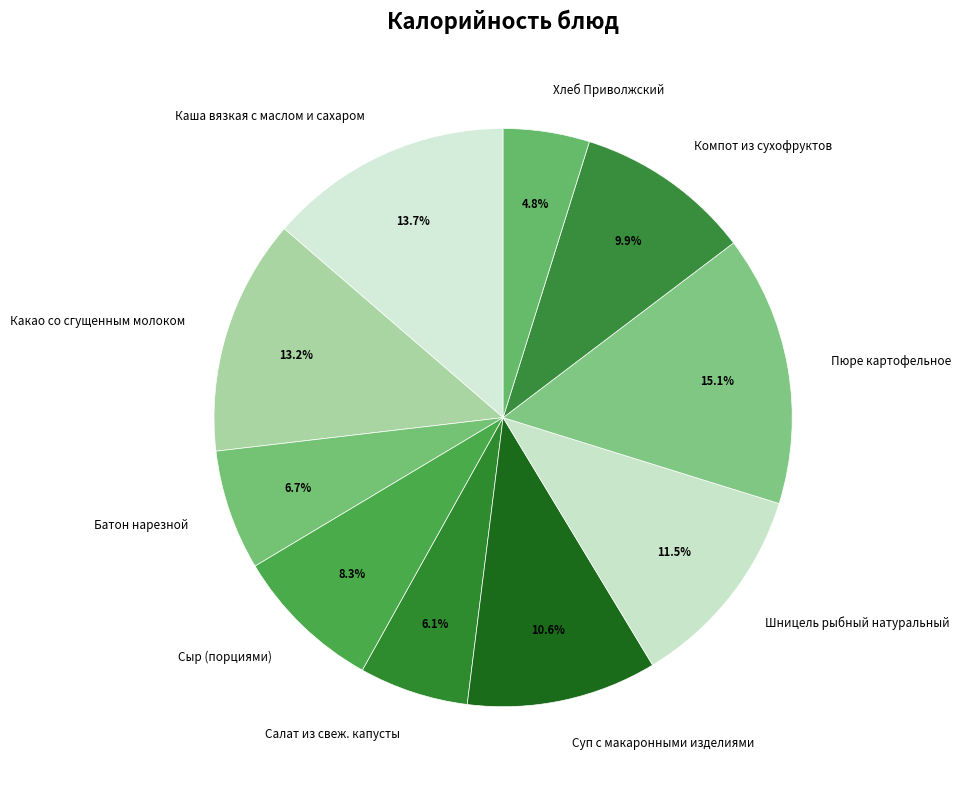

Which category has the smallest portion of the pie?

Хлеб Приволжский